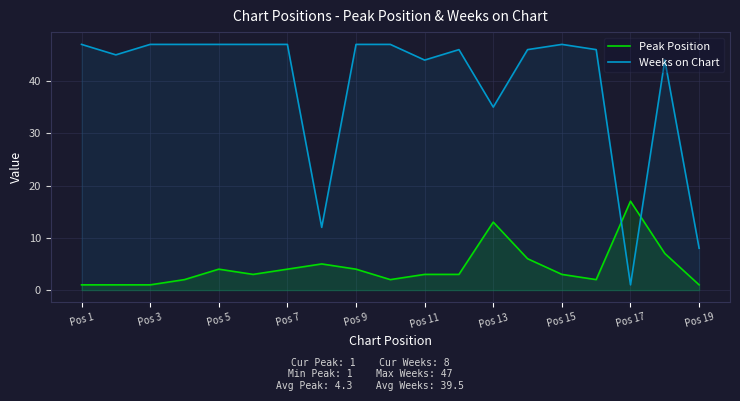

At which category does the chart reach its minimum across all series?

Pos 1